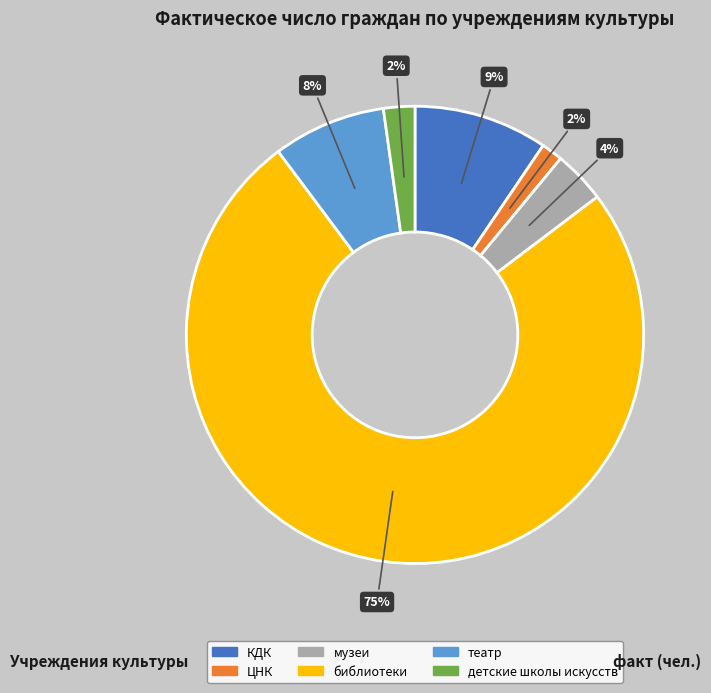

What is the largest slice in the pie chart?

библиотеки